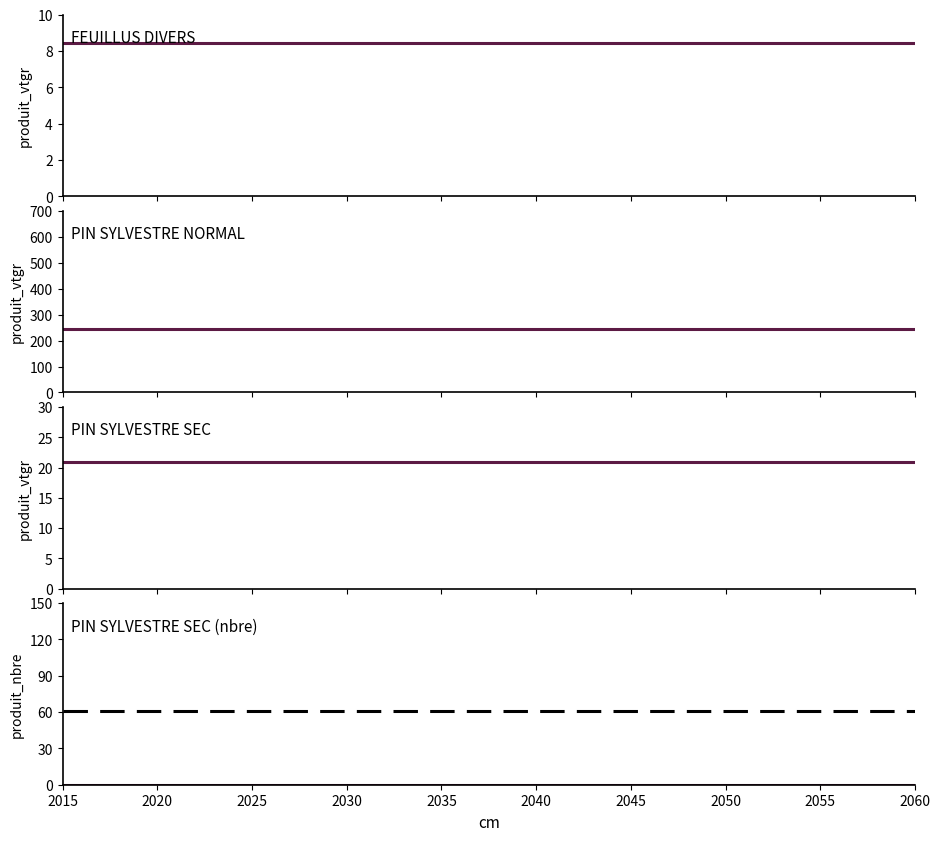

The PIN SYLVESTRE NORMAL series shows 11.9 at 1. True or false?

False